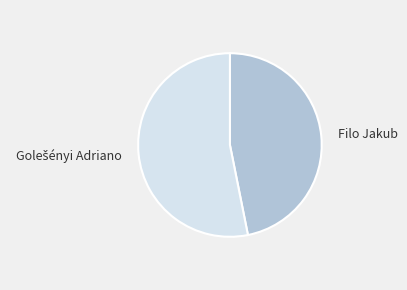

The Filo Jakub slice represents 47% of the pie. True or false?

True